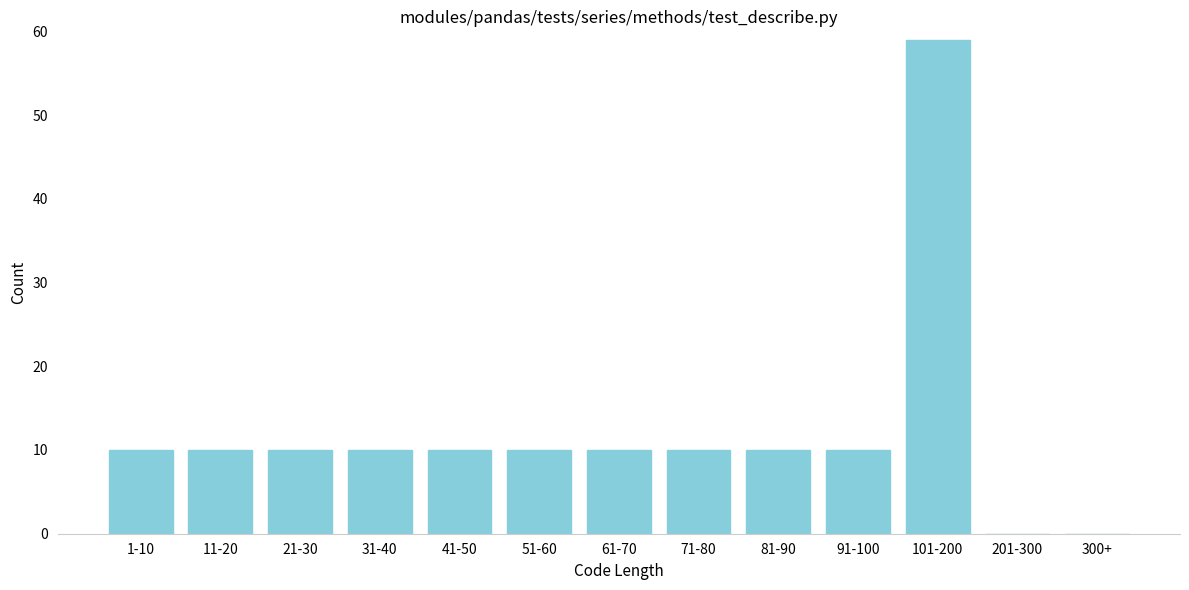

Reading left to right, transcribe all the data shown in this chart.

1-10=10	11-20=10	21-30=10	31-40=10	41-50=10	51-60=10	61-70=10	71-80=10	81-90=10	91-100=10	101-200=59	201-300=0	300+=0